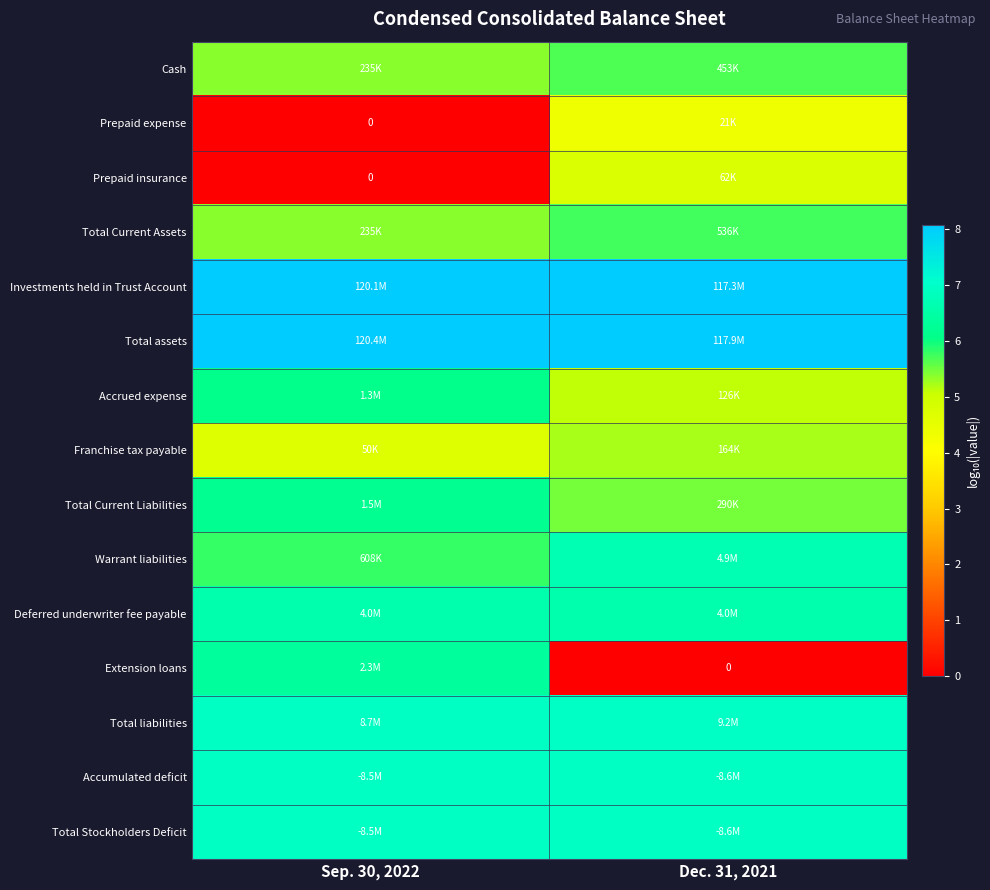

What is the average value of the Warrant liabilities series?

6.2